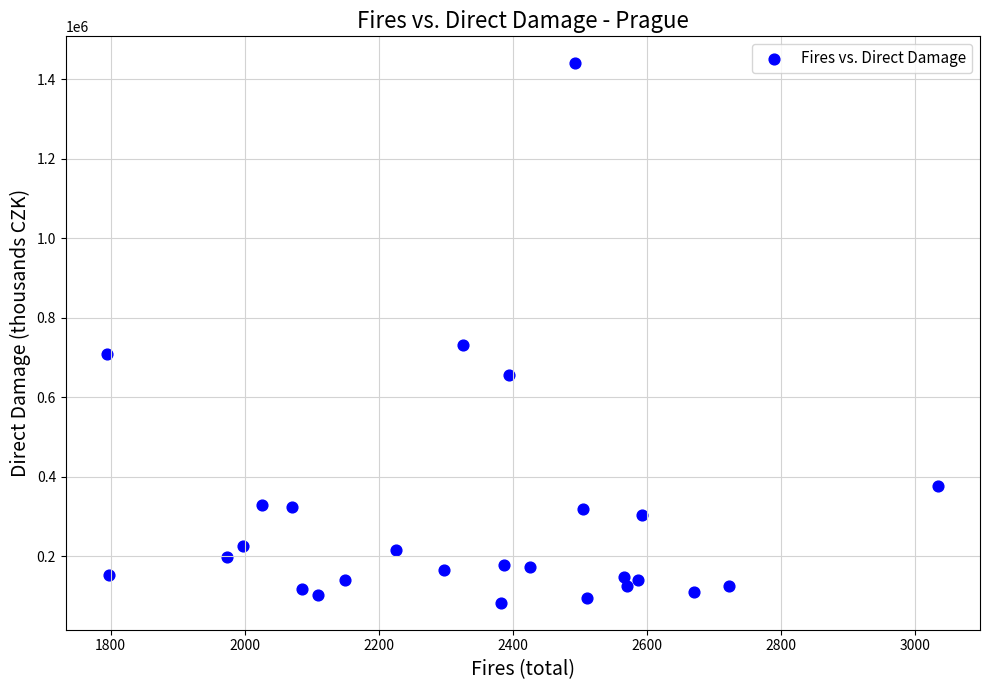

What is the range of X values (max minus min)?

1240.0